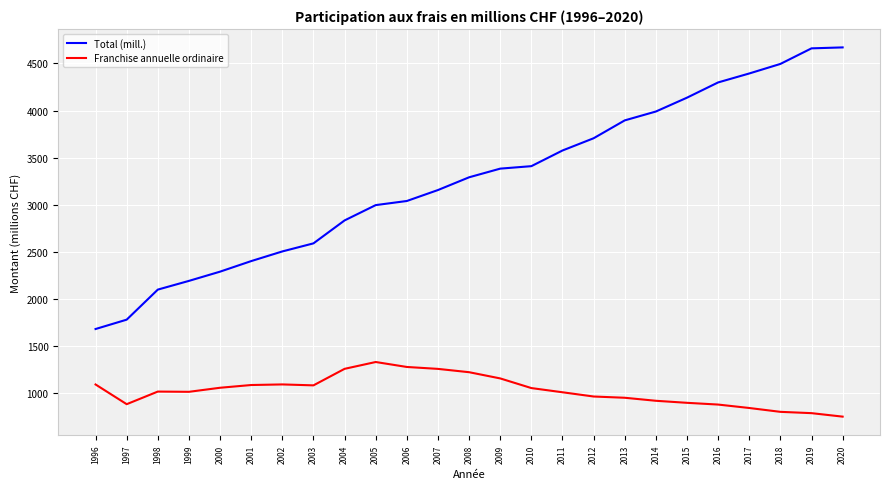

The Total (mill.) series shows 1691.7 at 2013. True or false?

False